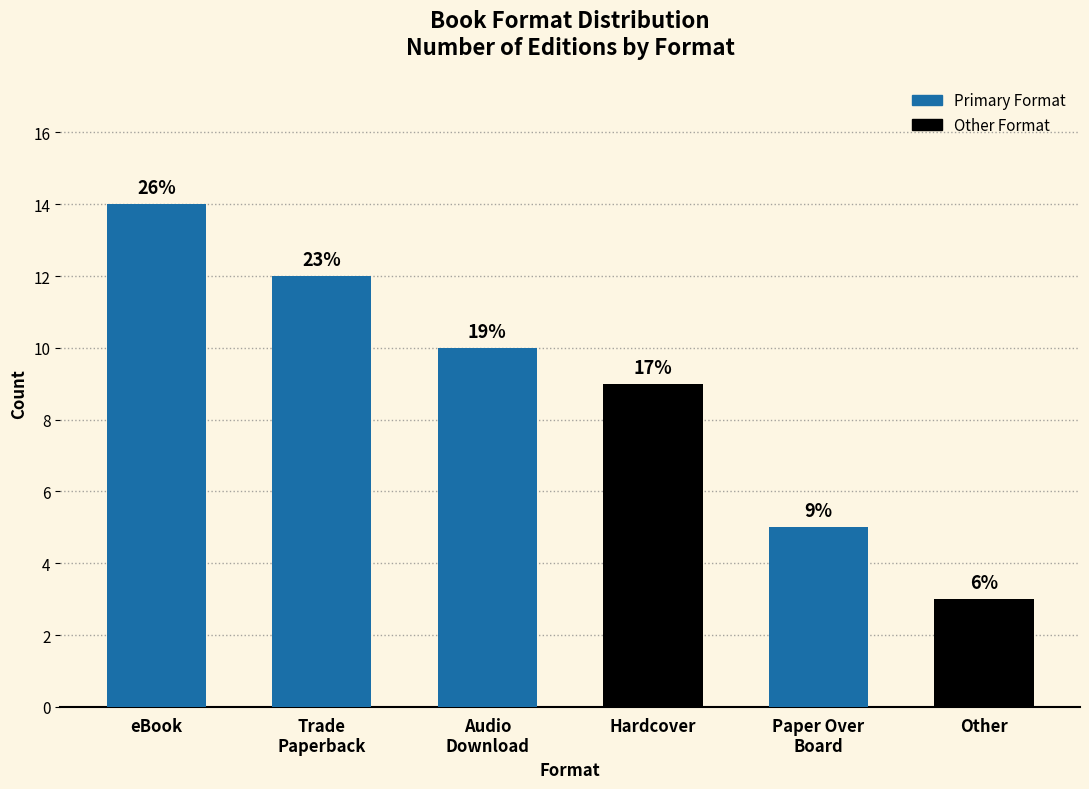

Reading left to right, what are all the values shown in this chart?

eBook=14	Trade
Paperback=12	Audio
Download=10	Hardcover=9	Paper Over
Board=5	Other=3